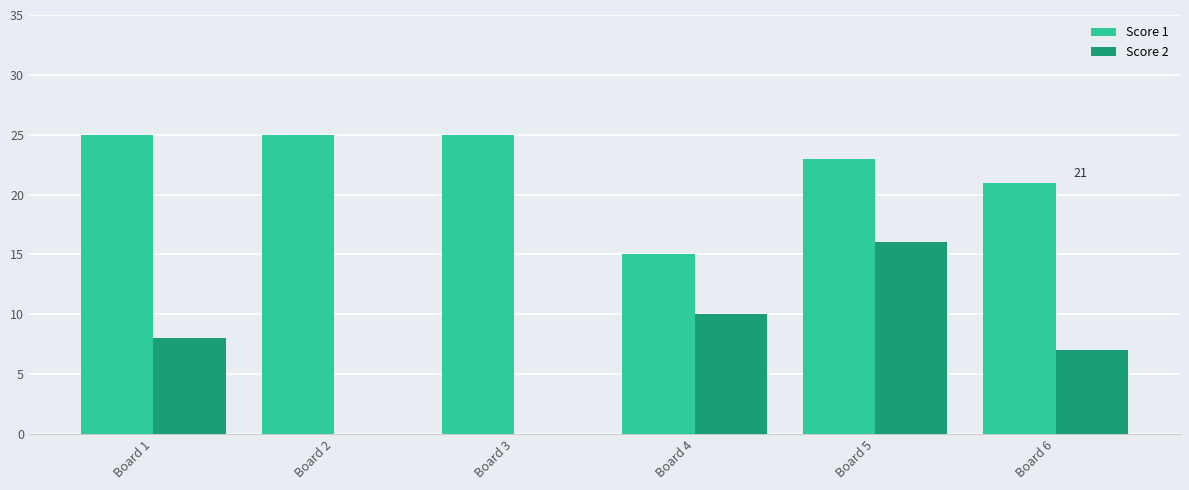

What is the total value across all series at Board 5?

39